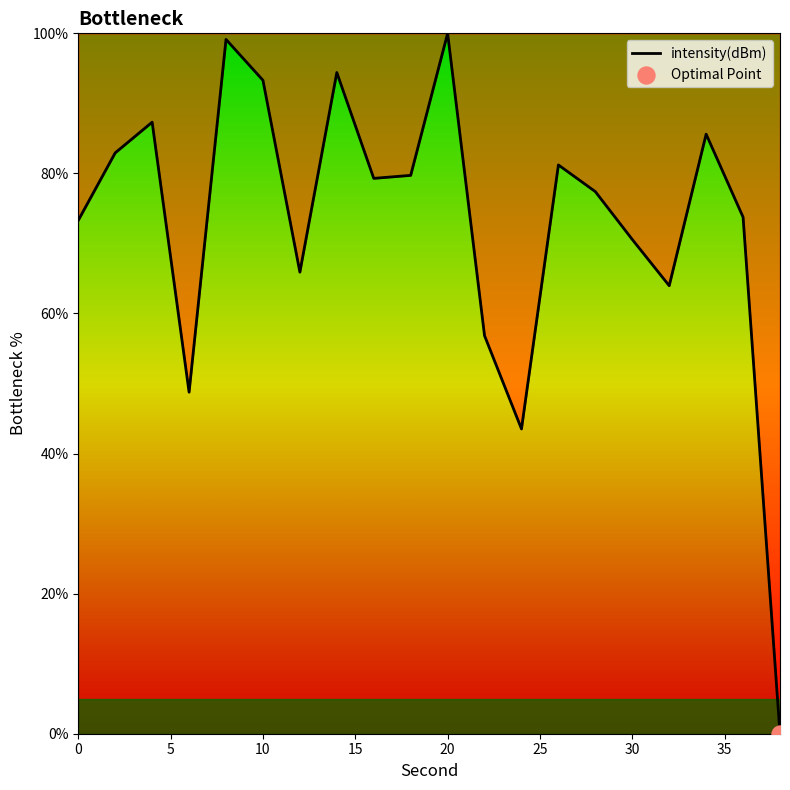

What is the difference between the maximum and minimum values?

100.0